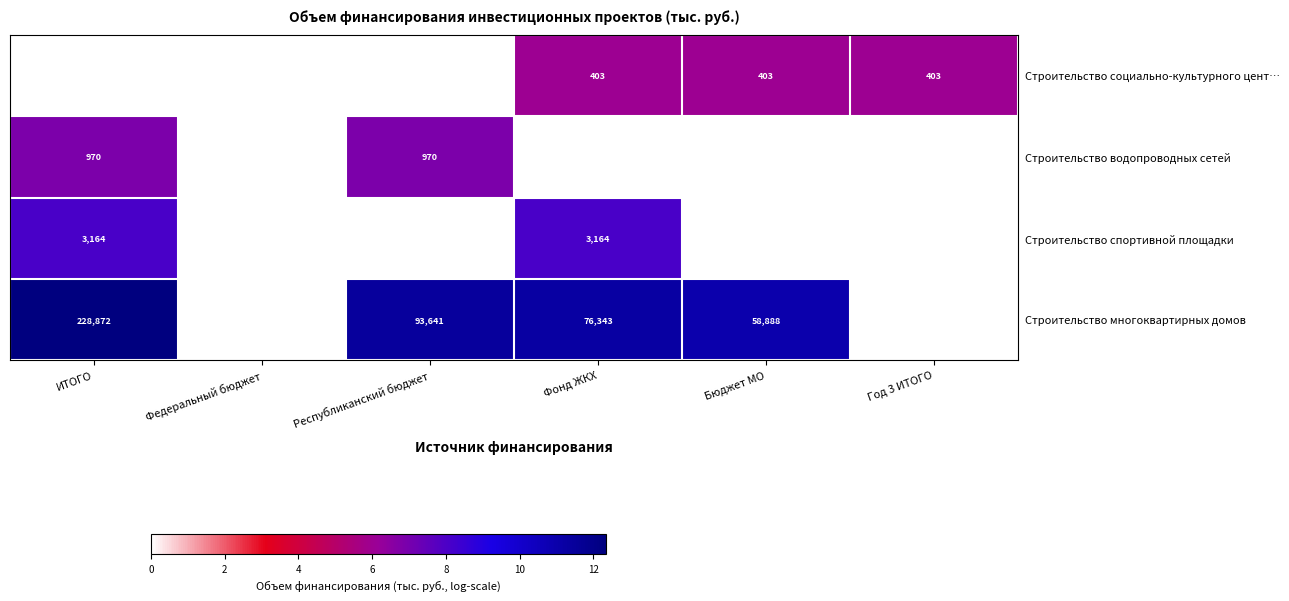

True or false: Строительство водопроводных сетей has a value of 544 at ИТОГО.

False